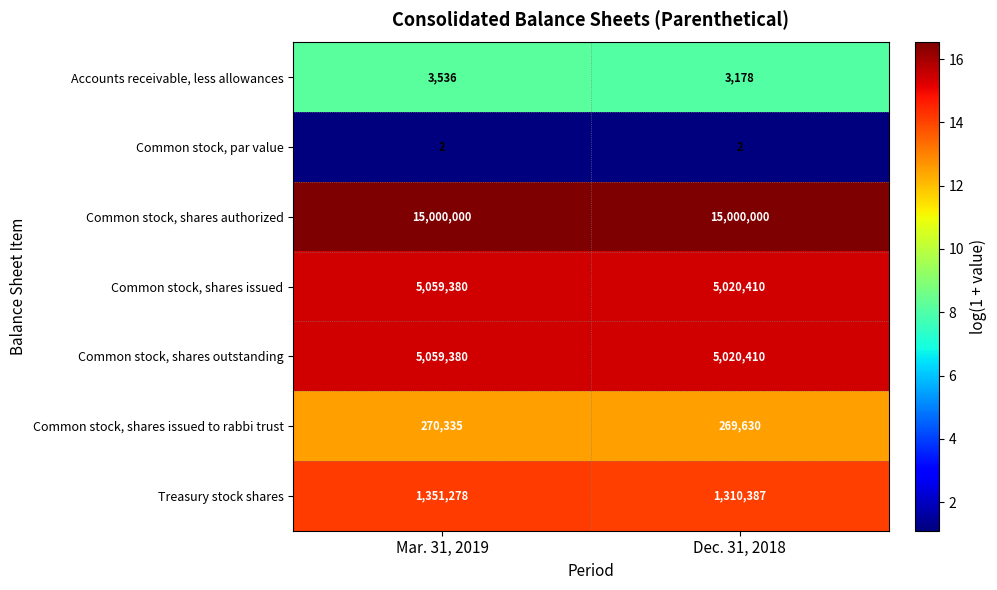

What is the total value across all series at Mar. 31, 2019?

26743911